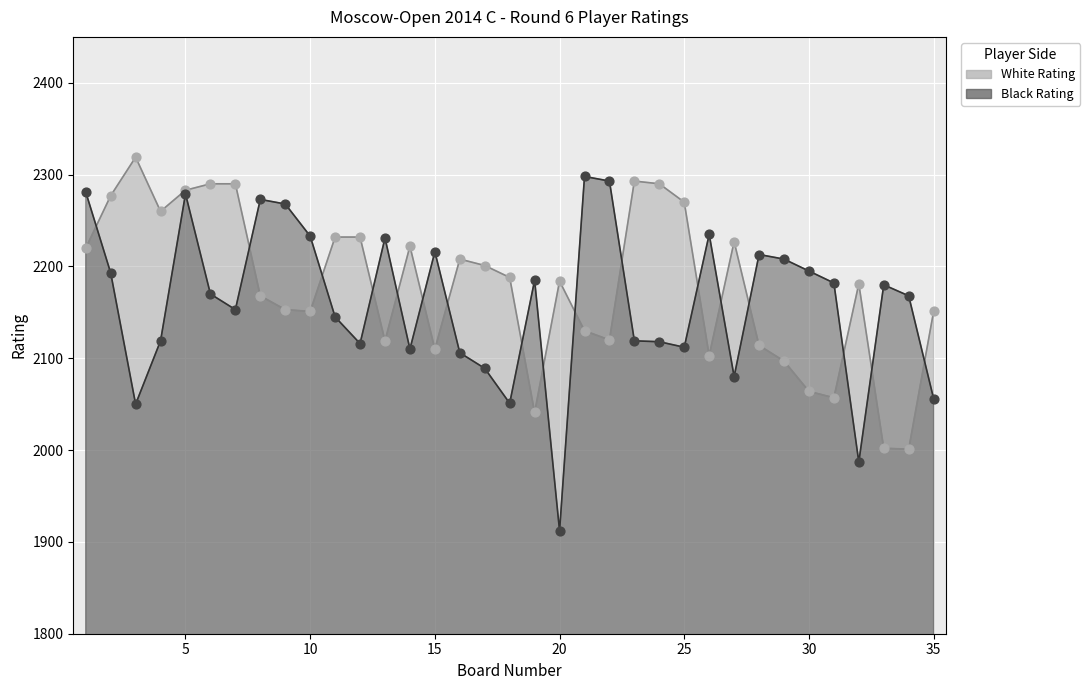

Which series has the largest total across all categories?

White Rating